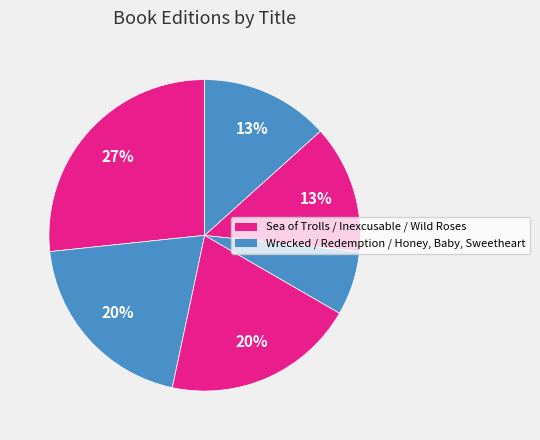

How many slices are in this pie chart?

6